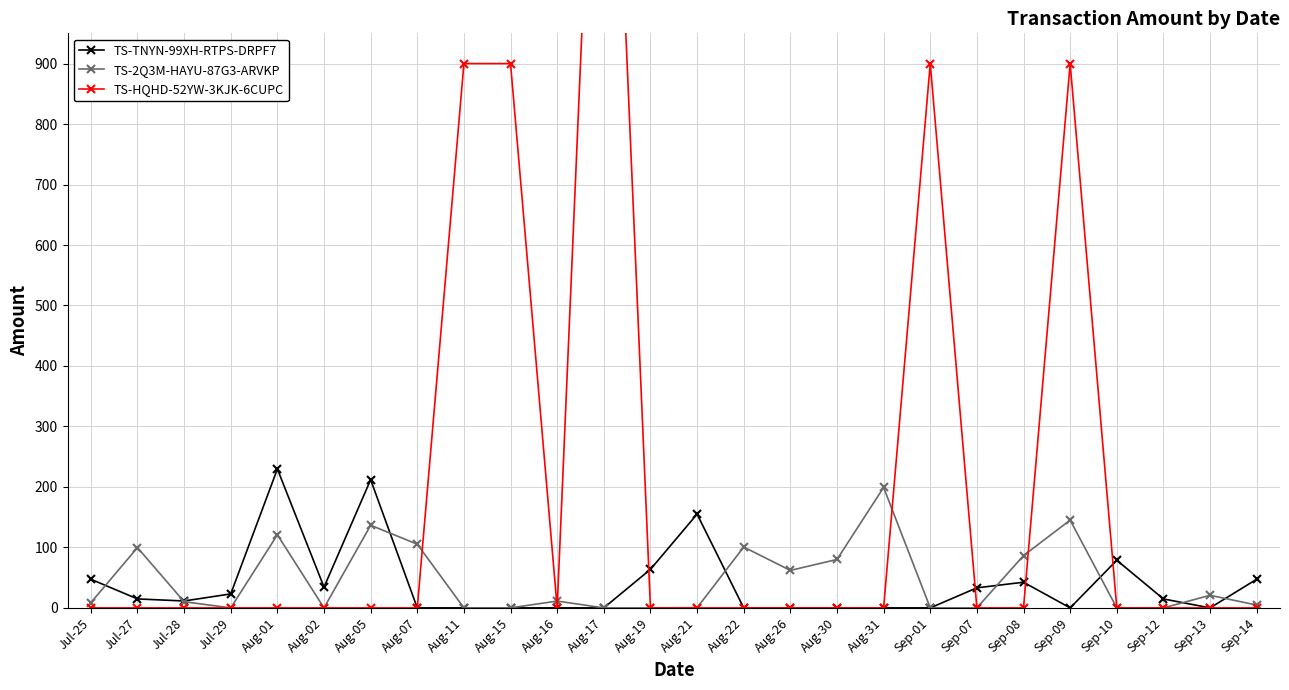

What is the average value of the TS-TNYN-99XH-RTPS-DRPF7 series?

38.8